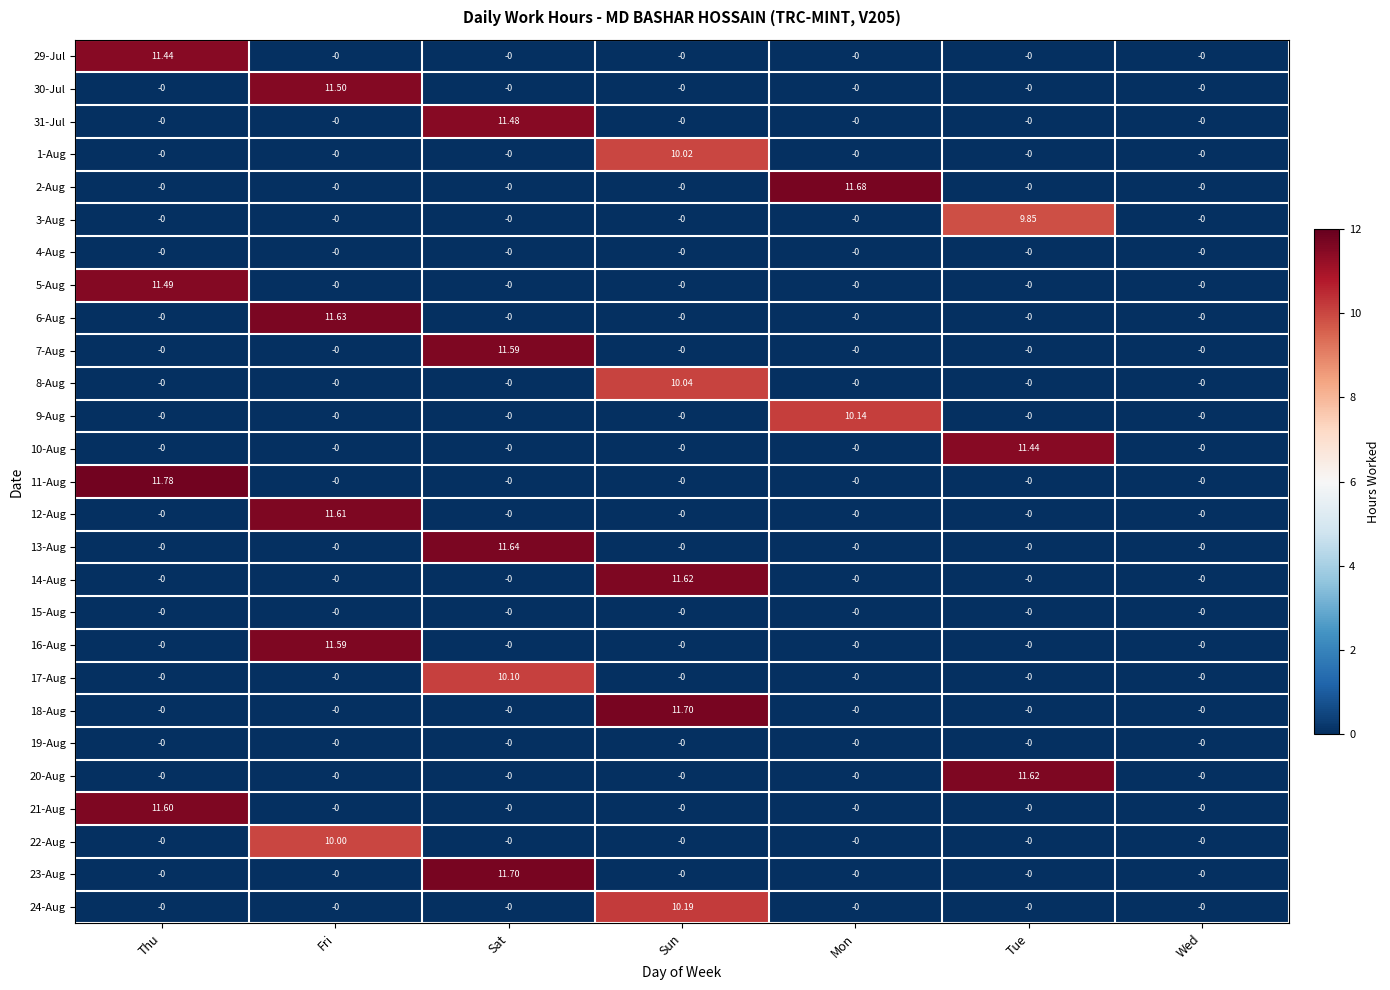

Which series has the largest total across all categories?

11-Aug